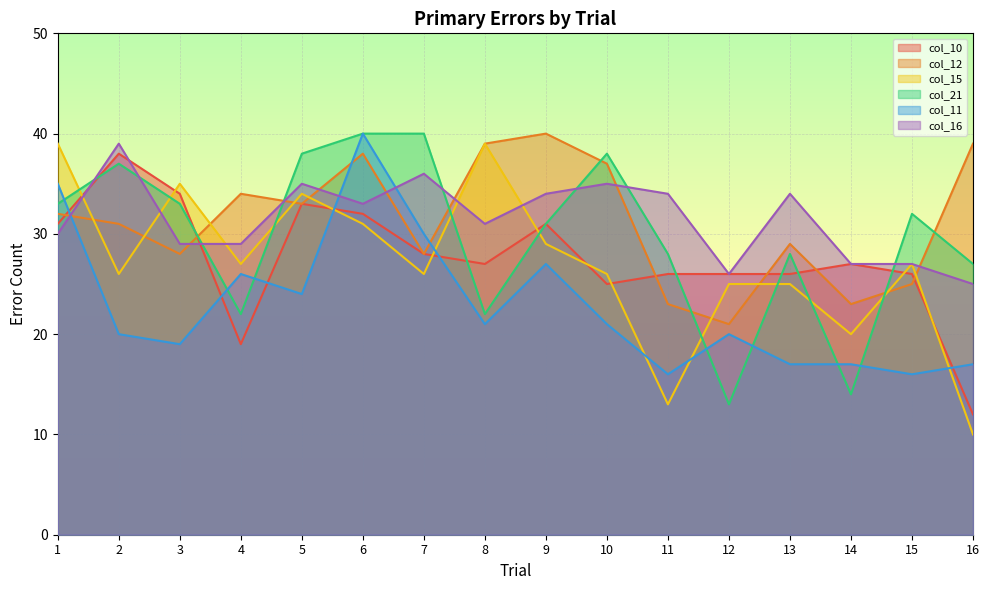

How many data points does each series have?

16